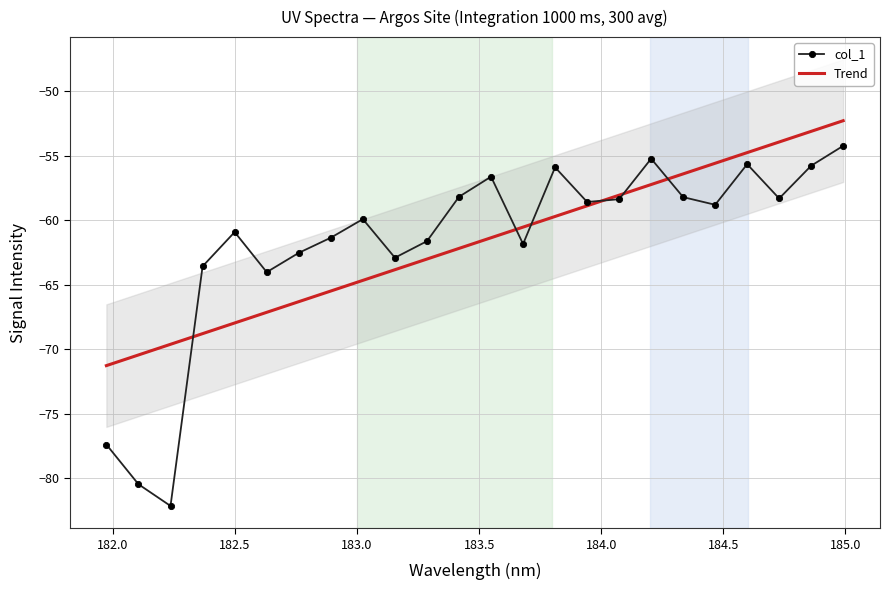

How many lines are shown in the chart?

2